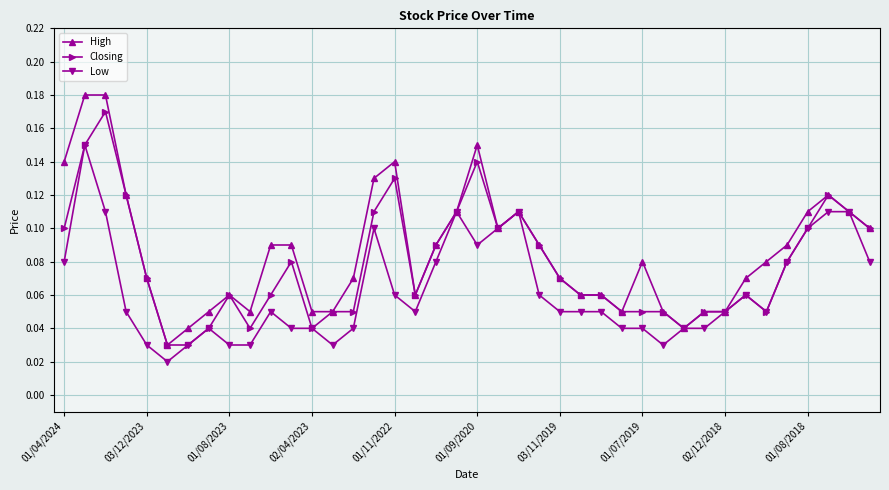

List the series in order of their peak value, lowest first.

Low, Closing, High